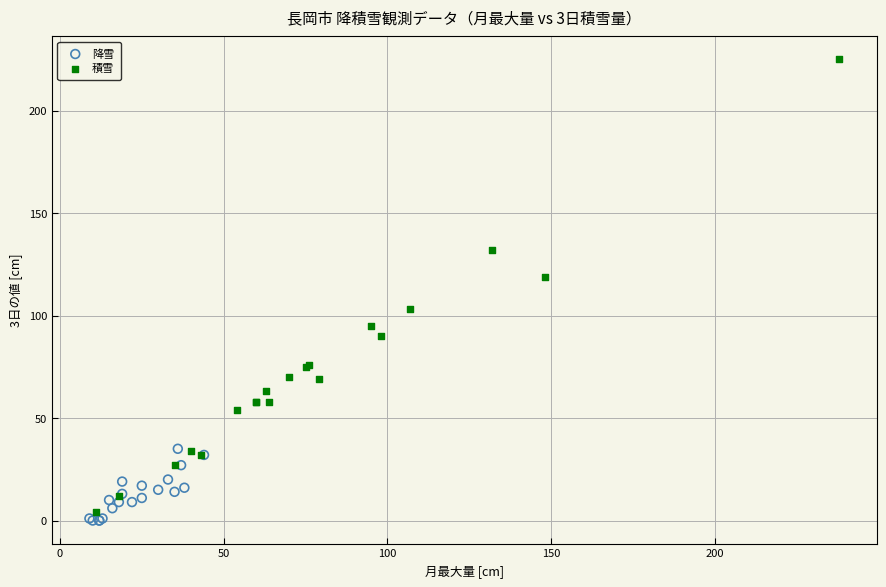

Which series has the largest Y range (max minus min)?

積雪